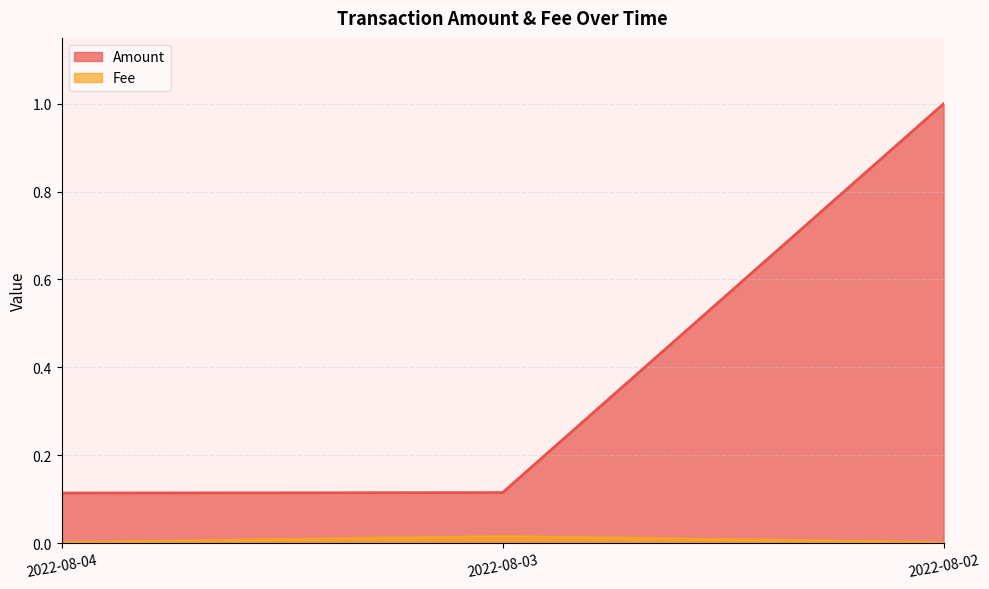

Does the chart display data point markers on the line(s)?

No